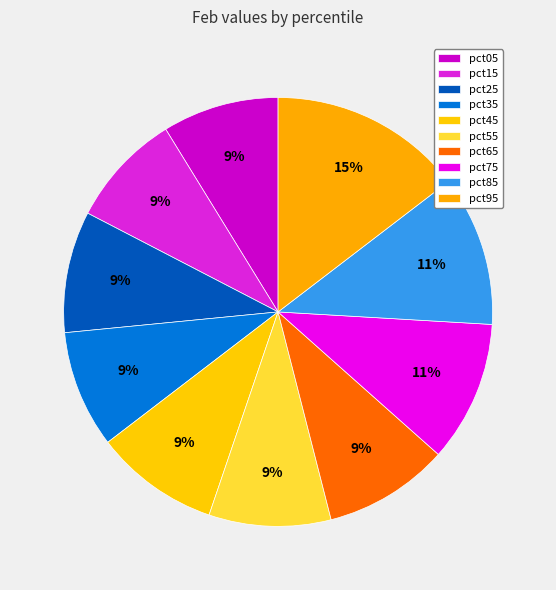

True or false: pct05 accounts for 1% of the total.

False